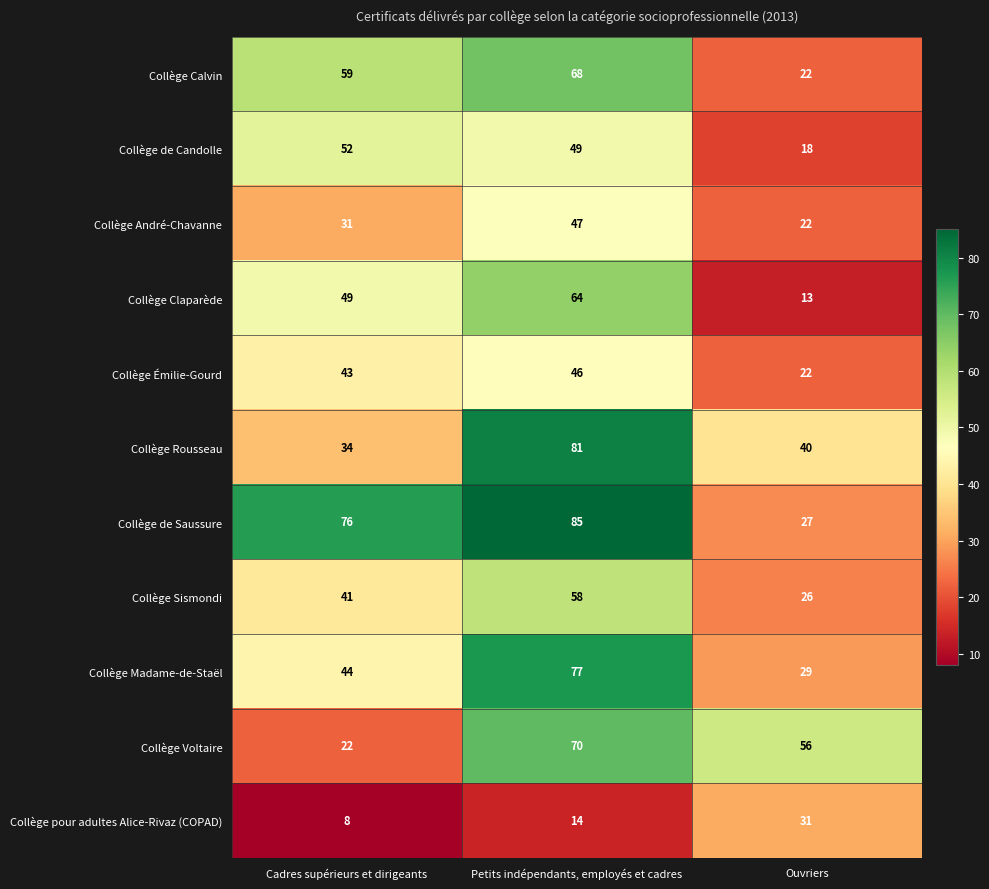

Which series has the widest spread of values?

Collège de Saussure